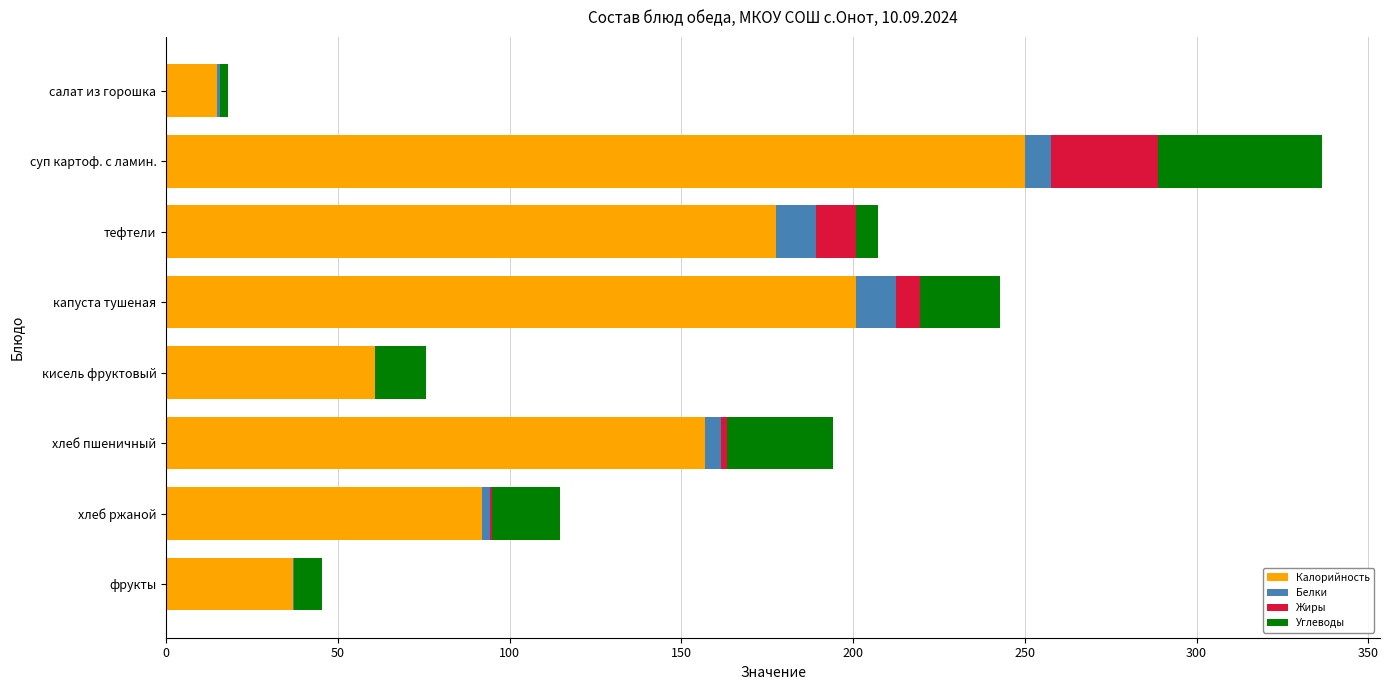

What is the maximum value for Калорийность?

250.2